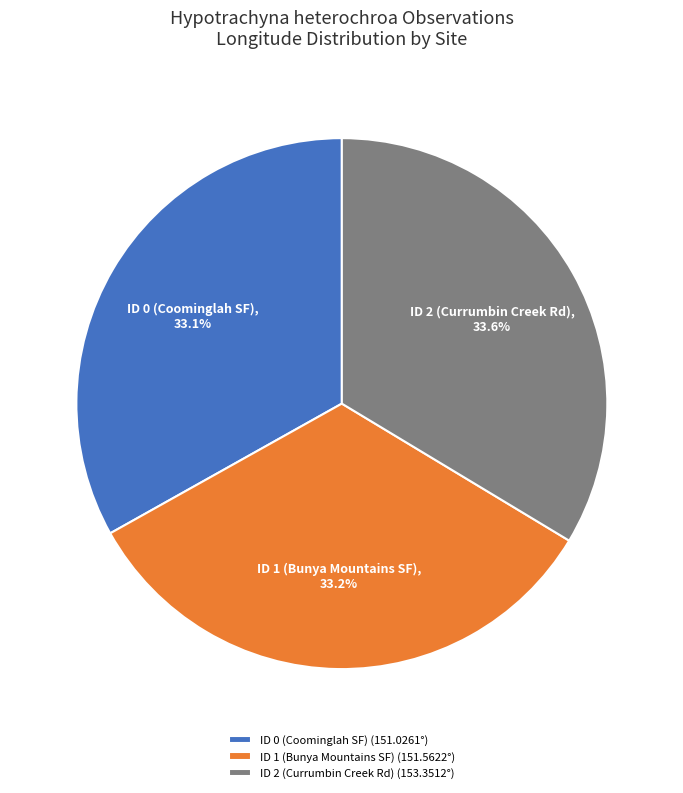

What is the total percentage of ID 1 (Bunya Mountains SF) and ID 0 (Coominglah SF)?

66.4%